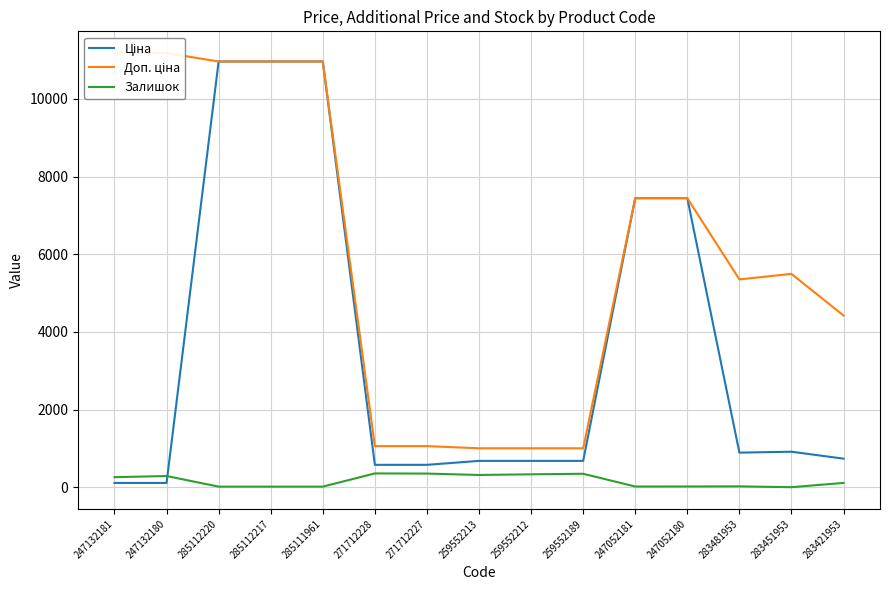

List the series in order of their peak value, lowest first.

Залишок, Ціна, Доп. ціна